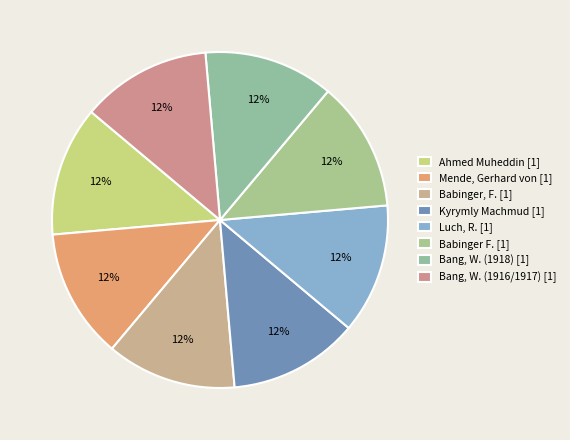

To the nearest percent, what is the combined percentage of Bang, W. (1916/1917) and Bang, W. (1918)?

25%